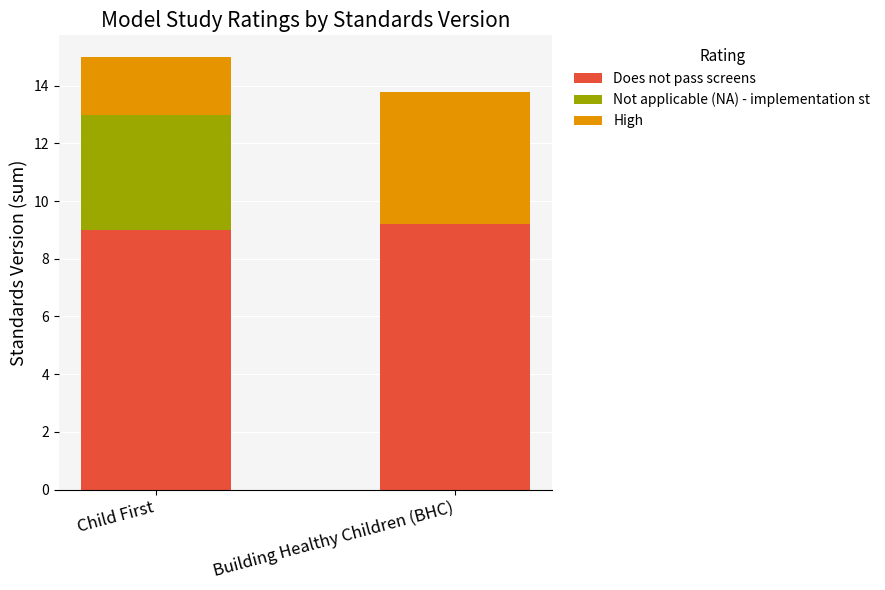

At which category is the sum across all series the highest?

Child First